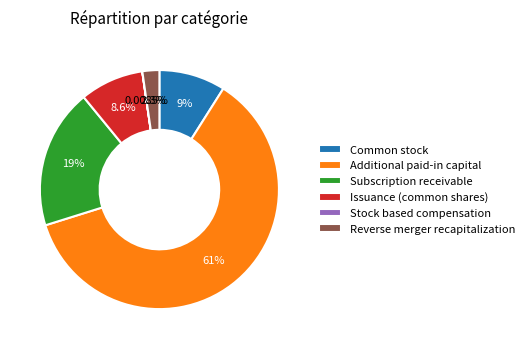

Which has a higher value, Reverse merger recapitalization or Common stock?

Common stock